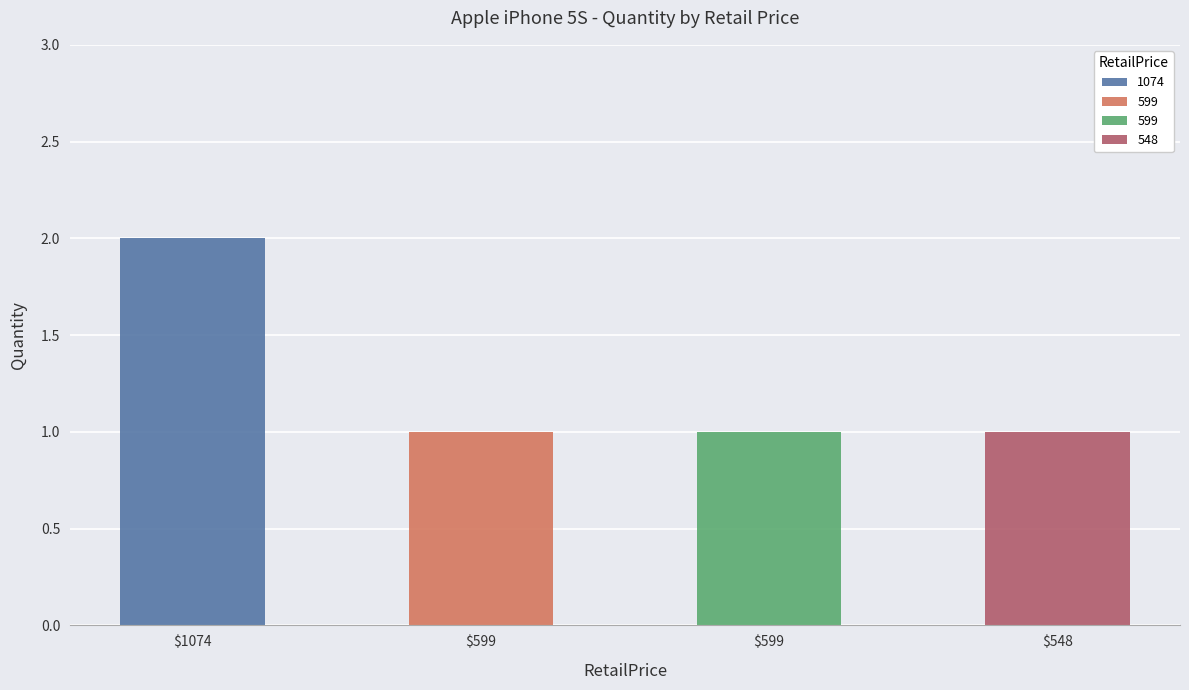

Reading left to right, extract all data points from this chart.

iPhone 5S 16GB Silver #1=2	iPhone 5S 16GB Space Gray #1=1	iPhone 5S 16GB Silver #2=1	iPhone 5S 16GB Space Gray #2=1